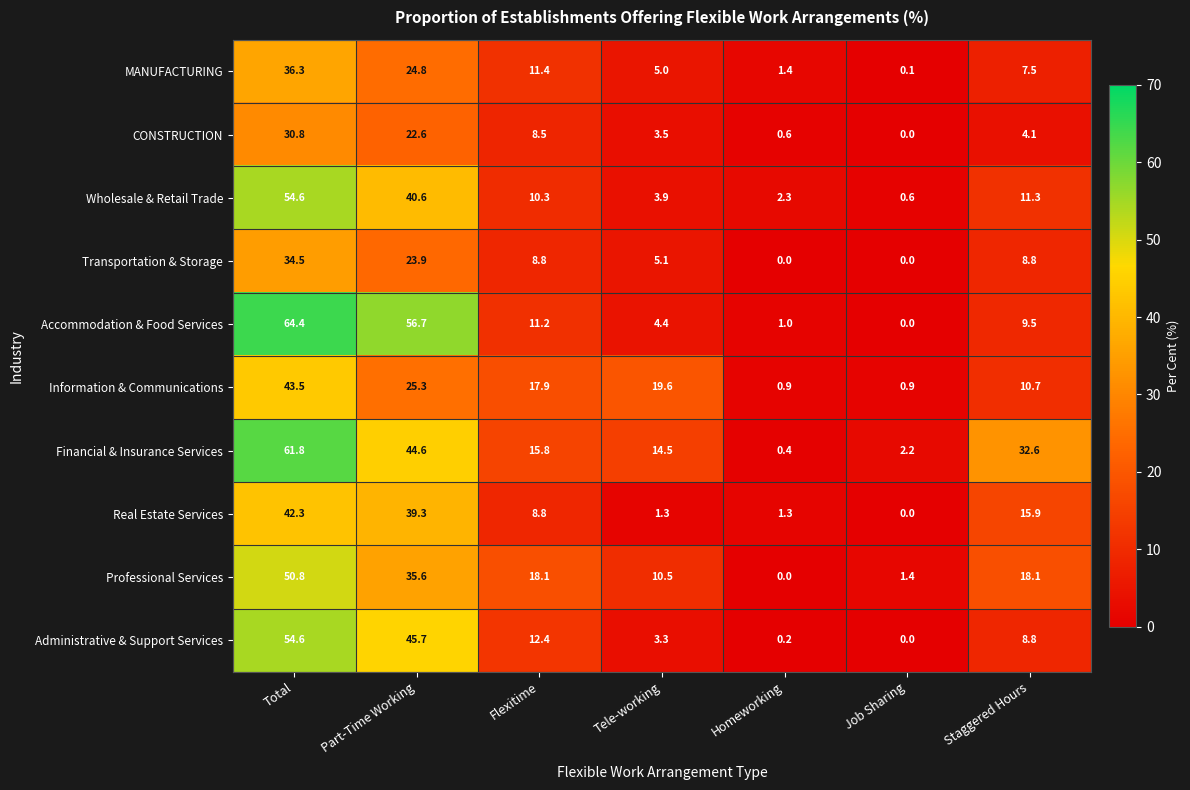

What is the difference between the maximum and minimum values in the Professional Services series?

50.8